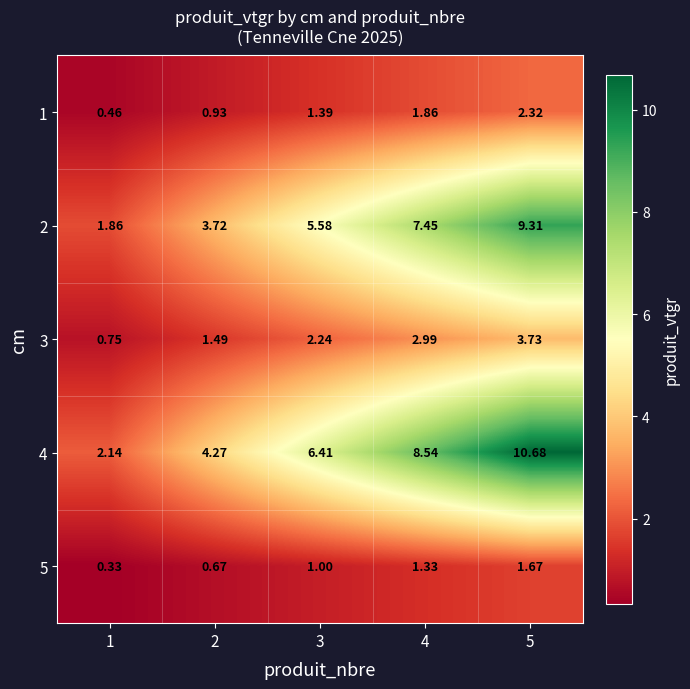

What is the difference between the highest and lowest values at 4?

7.2